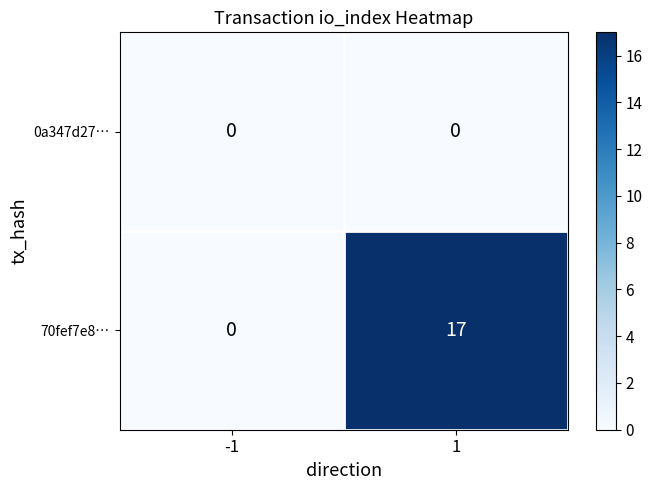

Reading left to right, extract all data points from this chart.

0a347d27…: 0	0
70fef7e8…: 0	17